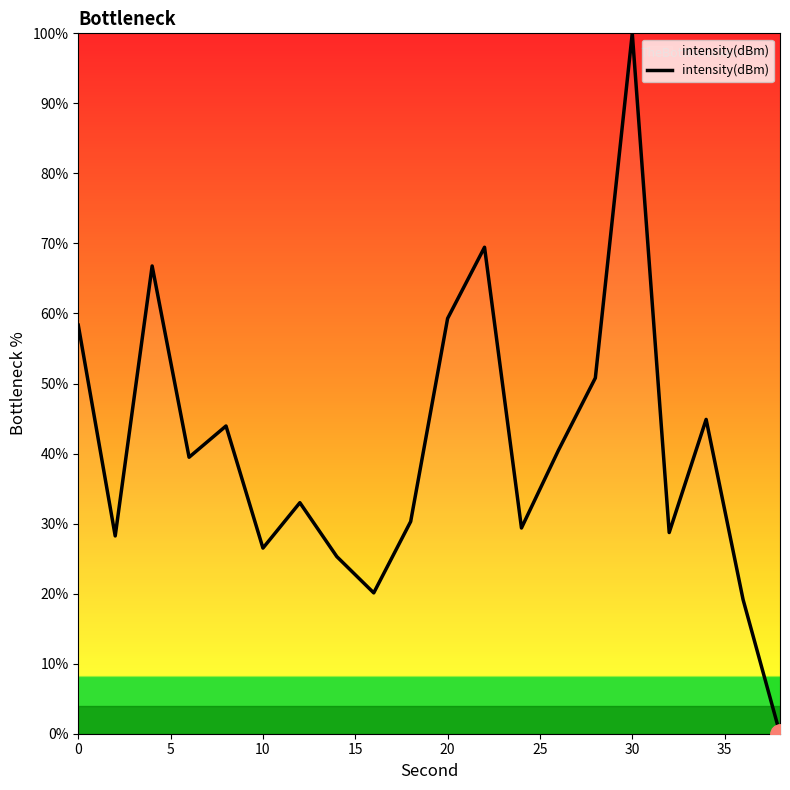

How many values exceed 39?

10